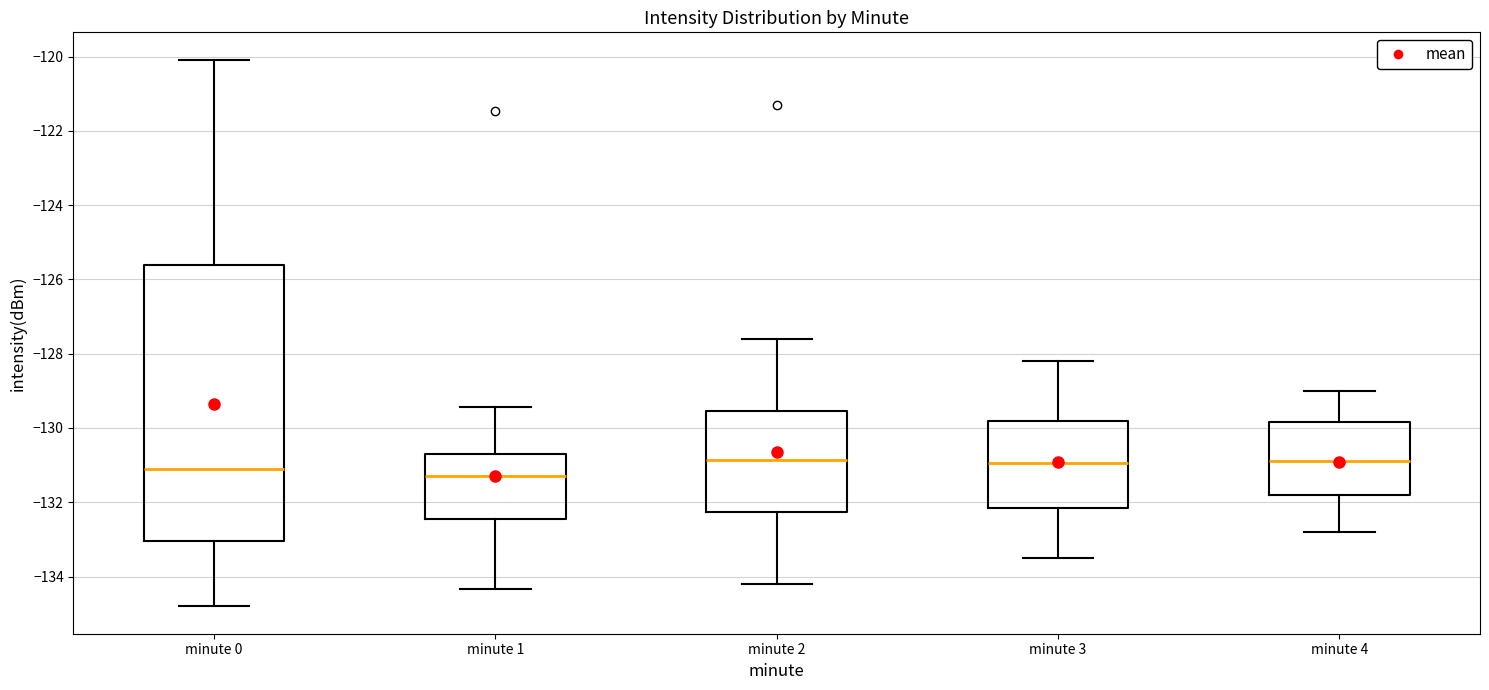

Where does the upper whisker of the box for minute 0 end on the y-axis? The values are not printed on the chart, so give them approximately, as read against the axis.

-120.0